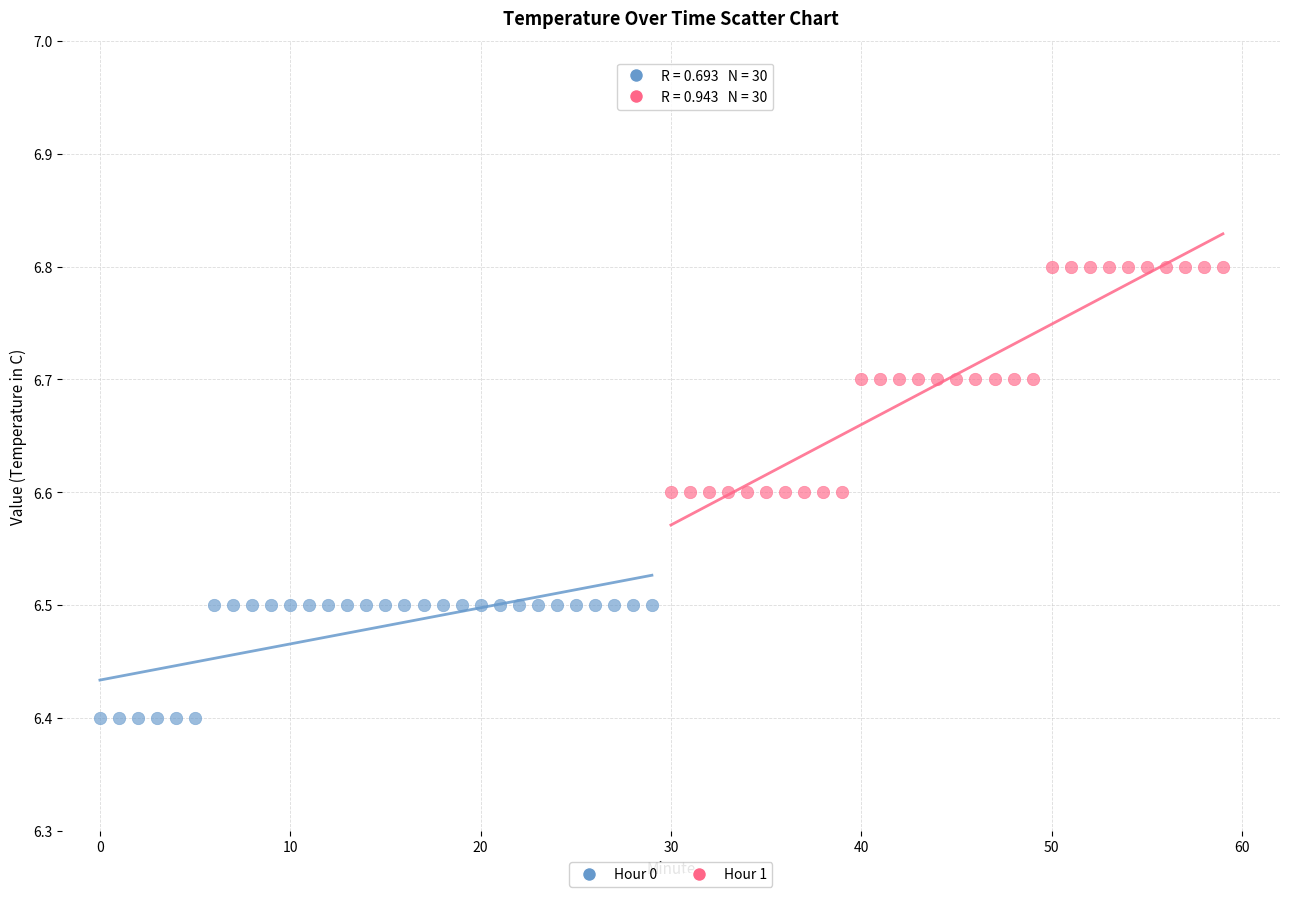

Which series has the widest spread of Y values?

Hour 1